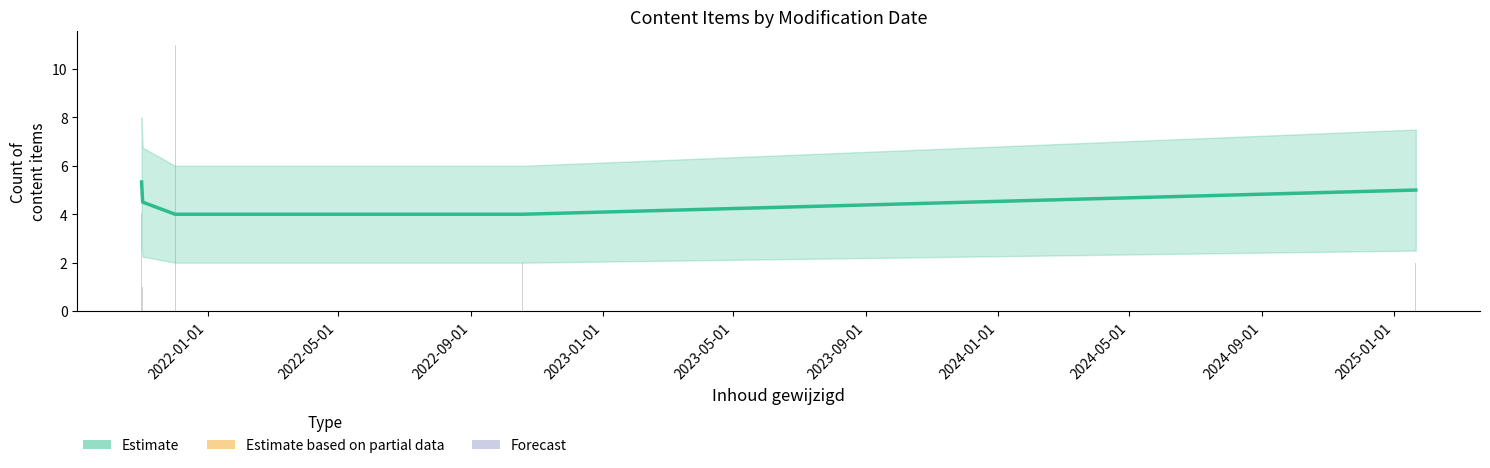

What is the sum of the values at 2023-01-01 and 2022-09-01?

8.0